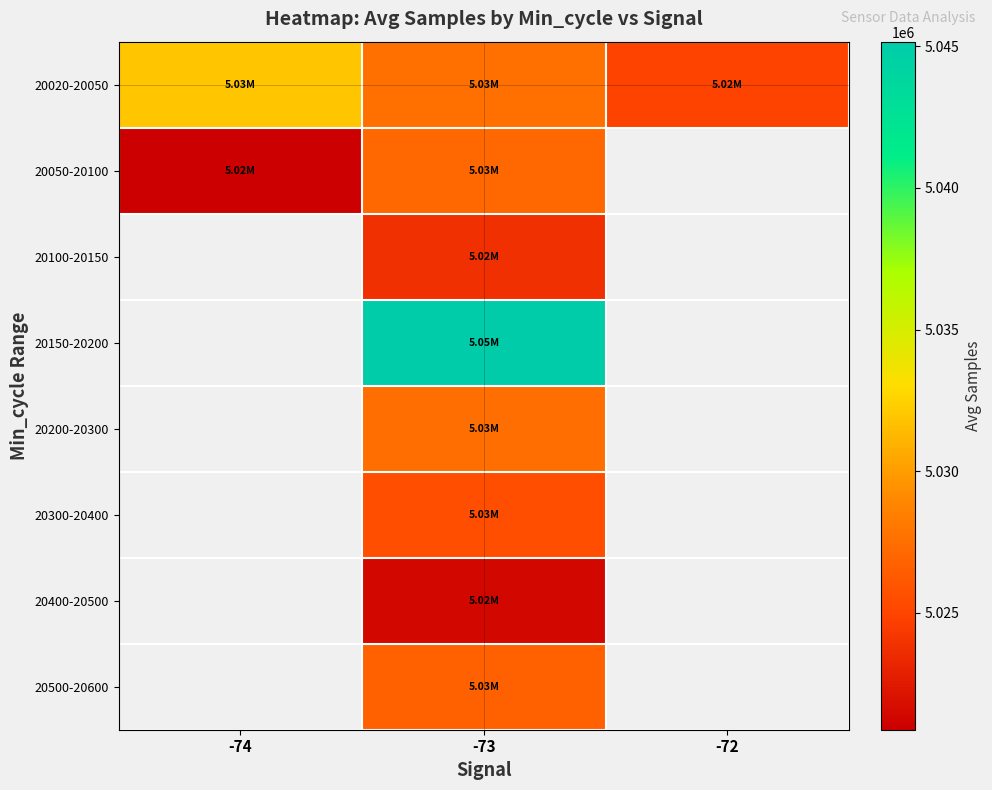

Which series has the largest range (max minus min)?

20020-20050